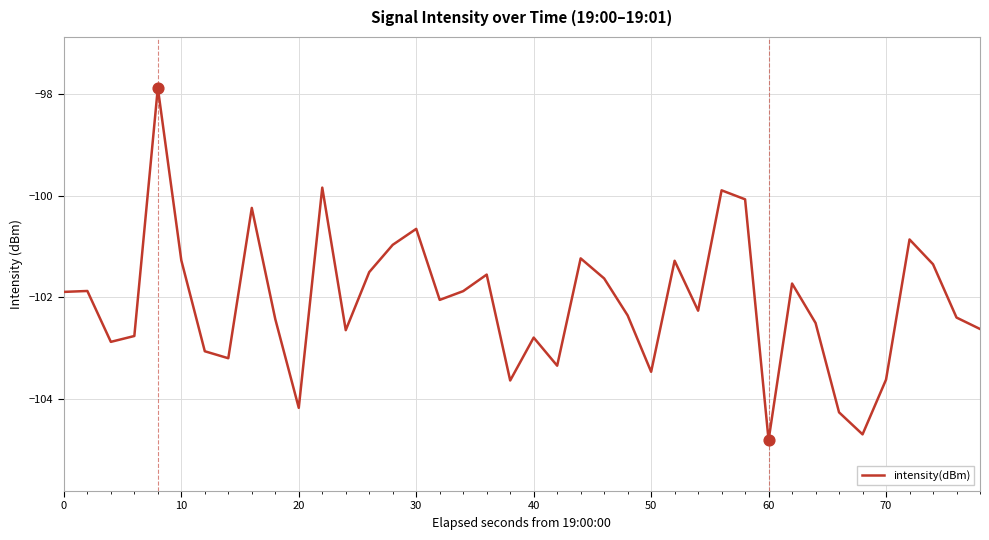

What is the greatest value displayed?

-97.9